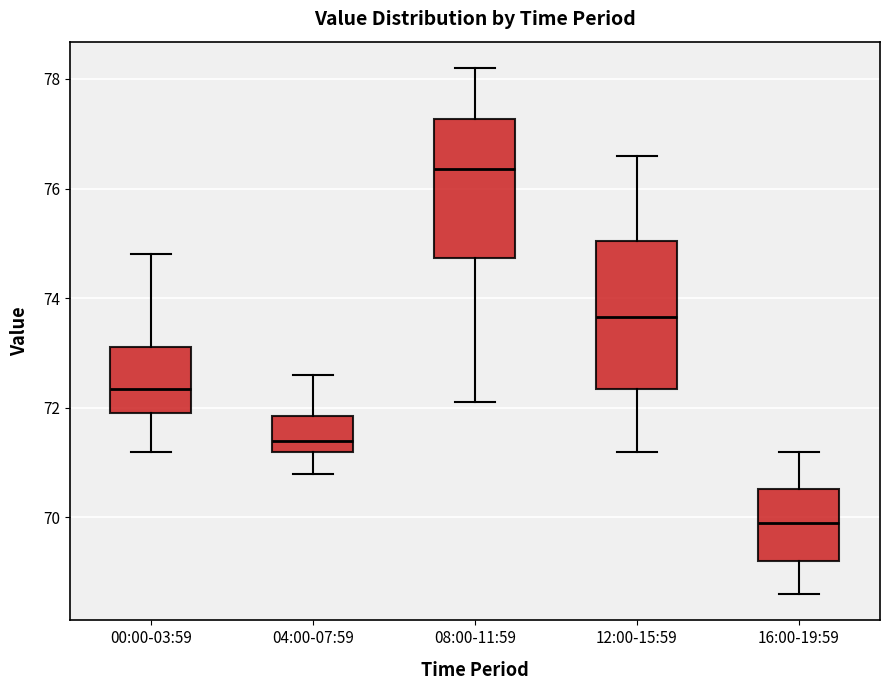

Reading left to right, read every box against the y-axis: the position of its median line, the range the box covers, and the ends of its whiskers. The values are not printed on the chart, so give them approximately, as read against the axis.

00:00-03:59: median 72.4, box 72.0 to 73.2, whiskers 71.2 to 74.8
04:00-07:59: median 71.4, box 71.2 to 71.8, whiskers 70.8 to 72.6
08:00-11:59: median 76.4, box 74.8 to 77.2, whiskers 72.2 to 78.2
12:00-15:59: median 73.6, box 72.4 to 75.0, whiskers 71.2 to 76.6
16:00-19:59: median 70.0, box 69.2 to 70.6, whiskers 68.6 to 71.2